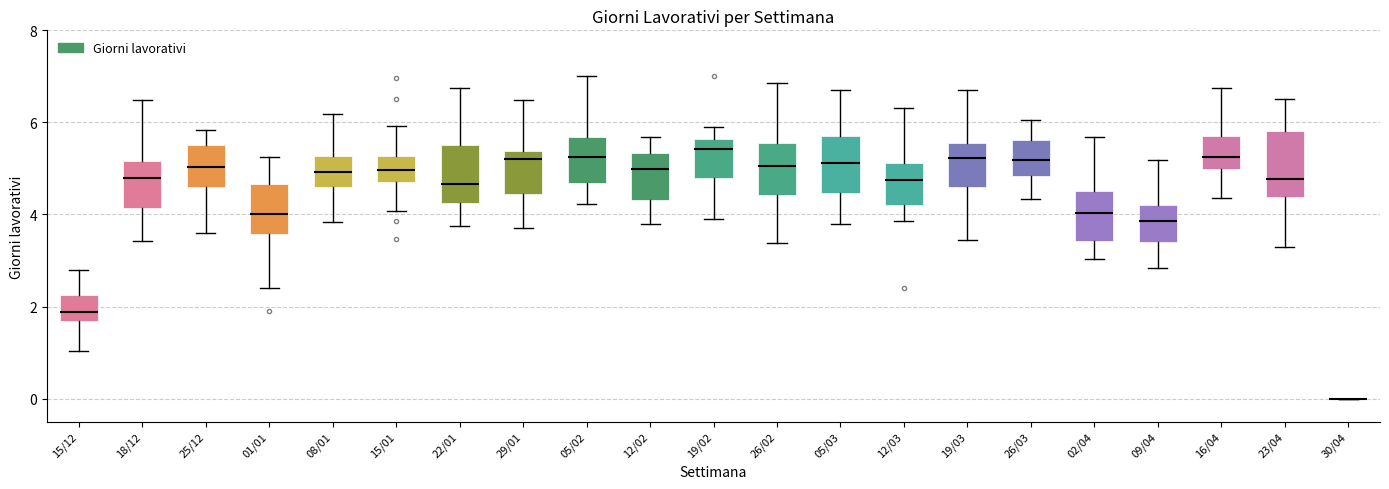

Reading left to right, read every box against the y-axis: the position of its median line, the range the box covers, and the ends of its whiskers. The values are not printed on the chart, so give them approximately, as read against the axis.

15/12: median 1.8, box 1.6 to 2.2, whiskers 1.0 to 2.8
18/12: median 4.8, box 4.2 to 5.2, whiskers 3.4 to 6.4
25/12: median 5.0, box 4.6 to 5.6, whiskers 3.6 to 5.8
01/01: median 4.0, box 3.6 to 4.6, whiskers 2.4 to 5.2
08/01: median 5.0, box 4.6 to 5.2, whiskers 3.8 to 6.2
15/01: median 5.0, box 4.8 to 5.2, whiskers 4.0 to 6.0
22/01: median 4.6, box 4.2 to 5.6, whiskers 3.8 to 6.8
29/01: median 5.2, box 4.4 to 5.4, whiskers 3.8 to 6.4
05/02: median 5.2, box 4.6 to 5.6, whiskers 4.2 to 7.0
12/02: median 5.0, box 4.4 to 5.4, whiskers 3.8 to 5.6
19/02: median 5.4, box 4.8 to 5.6, whiskers 3.8 to 6.0
26/02: median 5.0, box 4.4 to 5.6, whiskers 3.4 to 6.8
05/03: median 5.2, box 4.4 to 5.8, whiskers 3.8 to 6.6
12/03: median 4.8, box 4.2 to 5.2, whiskers 3.8 to 6.4
19/03: median 5.2, box 4.6 to 5.6, whiskers 3.4 to 6.8
26/03: median 5.2, box 4.8 to 5.6, whiskers 4.4 to 6.0
02/04: median 4.0, box 3.4 to 4.6, whiskers 3.0 to 5.6
09/04: median 3.8, box 3.4 to 4.2, whiskers 2.8 to 5.2
16/04: median 5.2, box 5.0 to 5.8, whiskers 4.4 to 6.8
23/04: median 4.8, box 4.4 to 5.8, whiskers 3.4 to 6.6
30/04: box collapsed to a line at 0.0, whiskers 0.0 to 0.0